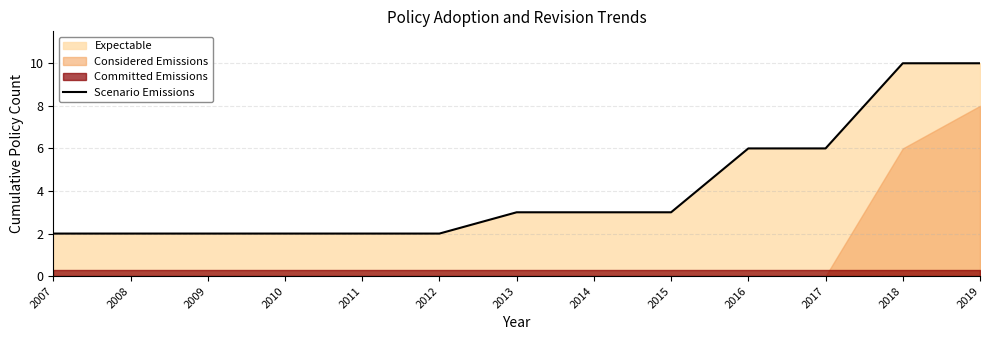

Reading left to right, list all the values displayed in this chart.

2007=2	2008=2	2009=2	2010=2	2011=2	2012=2	2013=3	2014=3	2015=3	2016=6	2017=6	2018=10	2019=10